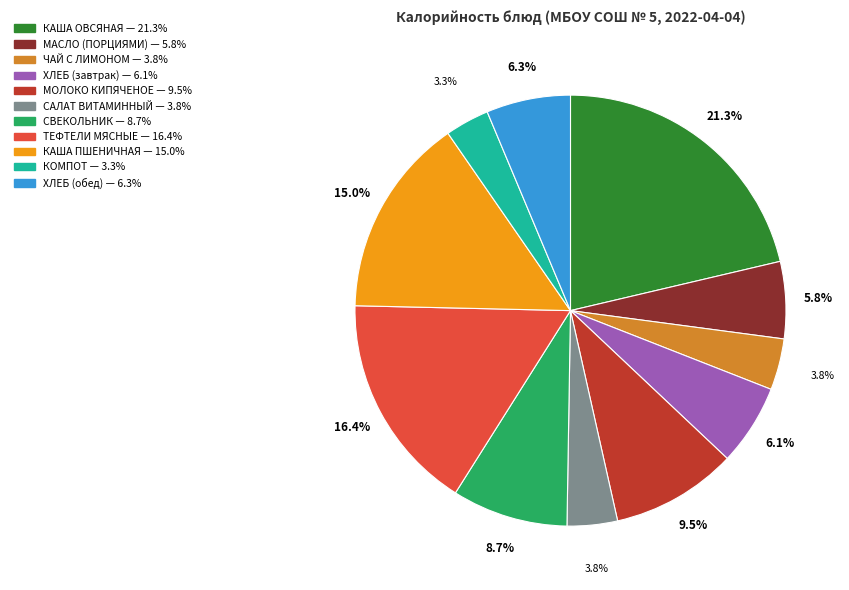

To the nearest percent, what is the difference between the ТЕФТЕЛИ МЯСНЫЕ and САЛАТ ВИТАМИННЫЙ slice percentages?

13%